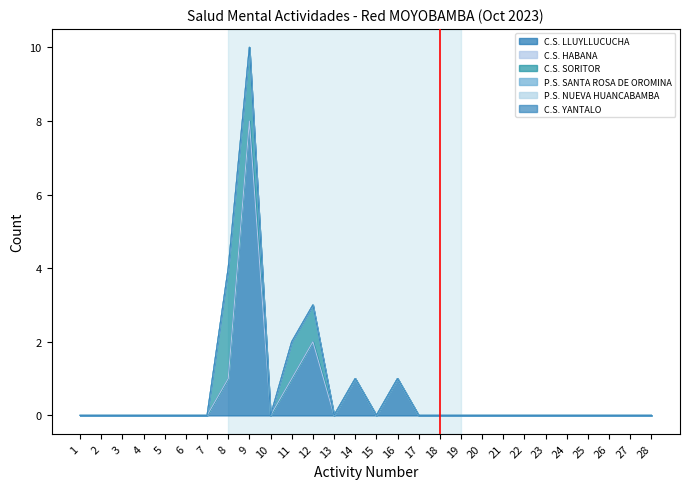

How many data points does each series have?

28